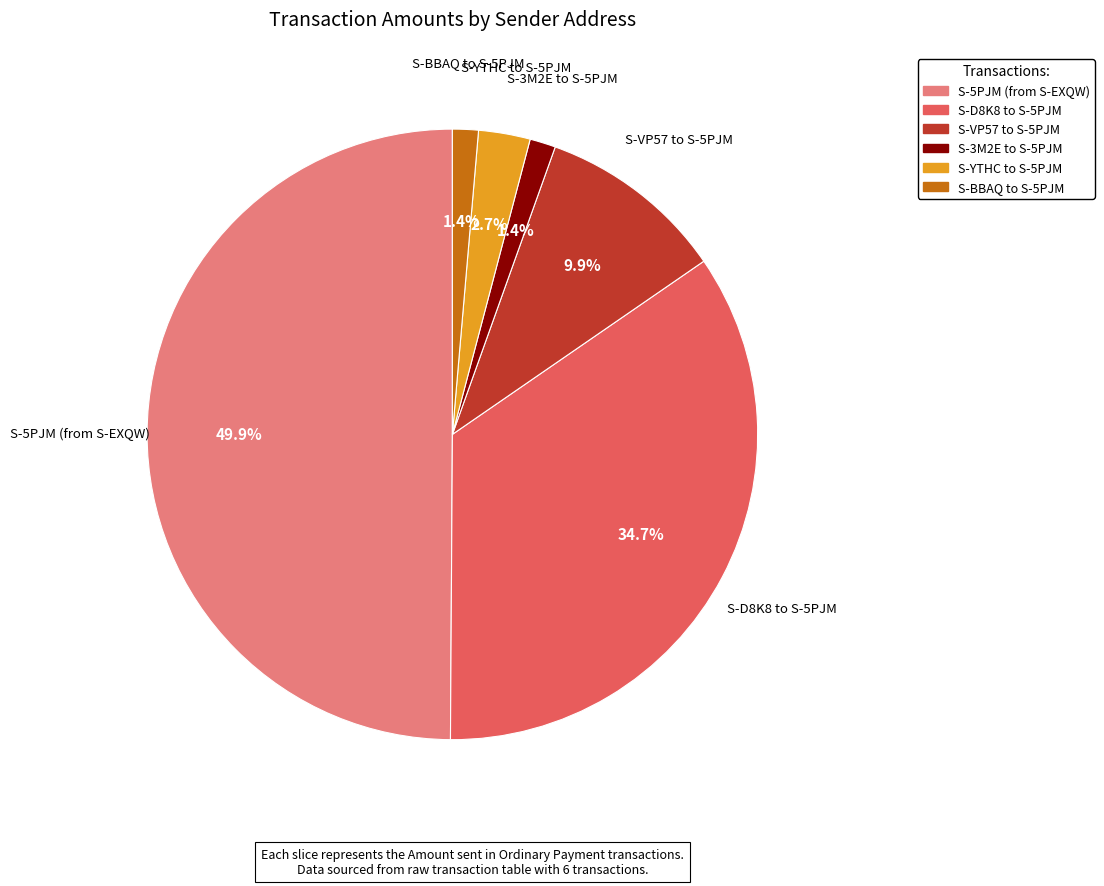

The S-BBAQ to S-5PJM slice represents 1% of the pie. True or false?

True